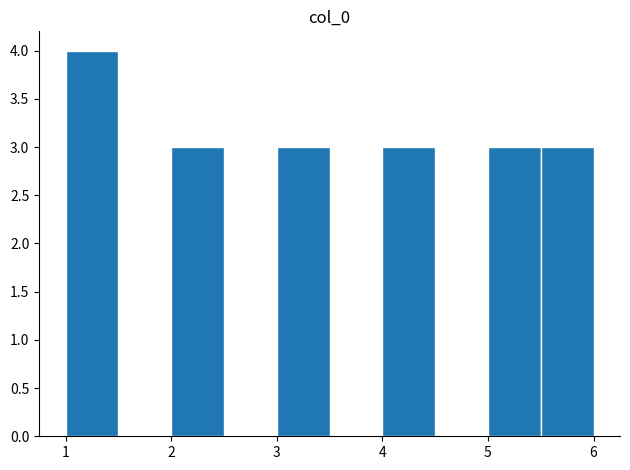

How tall is the bar that spans 5.5 to 6.0 on the x-axis? The values are not printed on the chart, so give them approximately, as read against the axis.

3